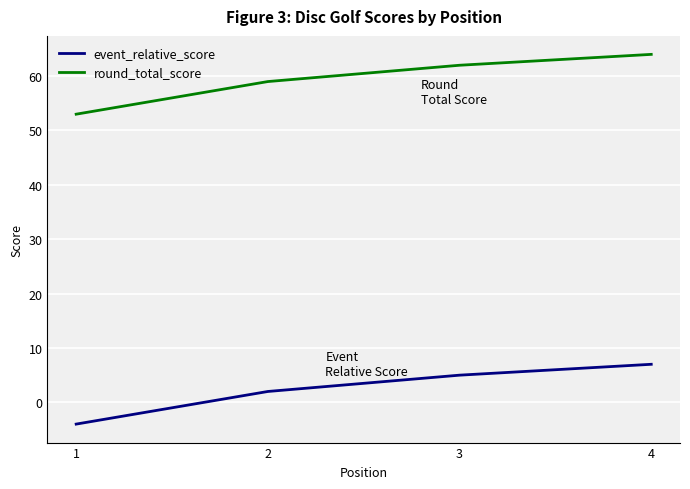

Reading left to right, what are all the values shown in this chart?

event_relative_score: 1=-4	2=2	3=5	4=7
round_total_score: 1=53	2=59	3=62	4=64